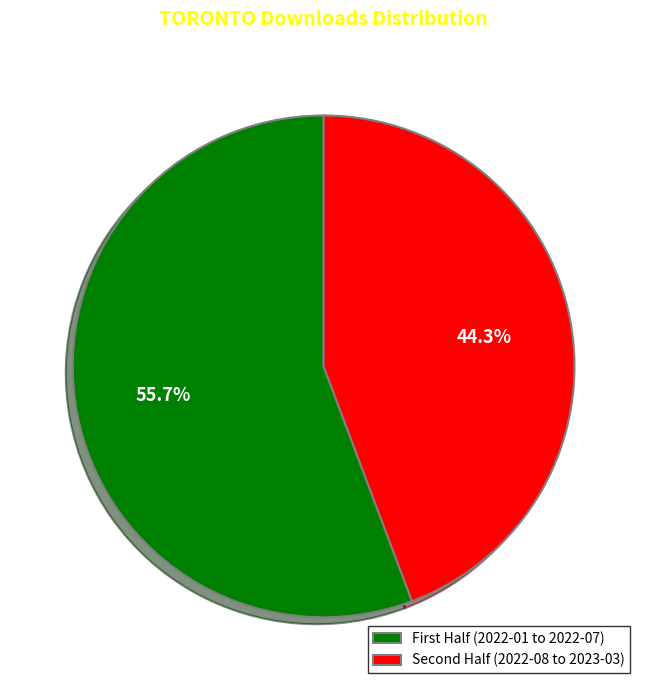

Rank the categories by value from lowest to highest.

Second Half (2022-08 to 2023-03), First Half (2022-01 to 2022-07)